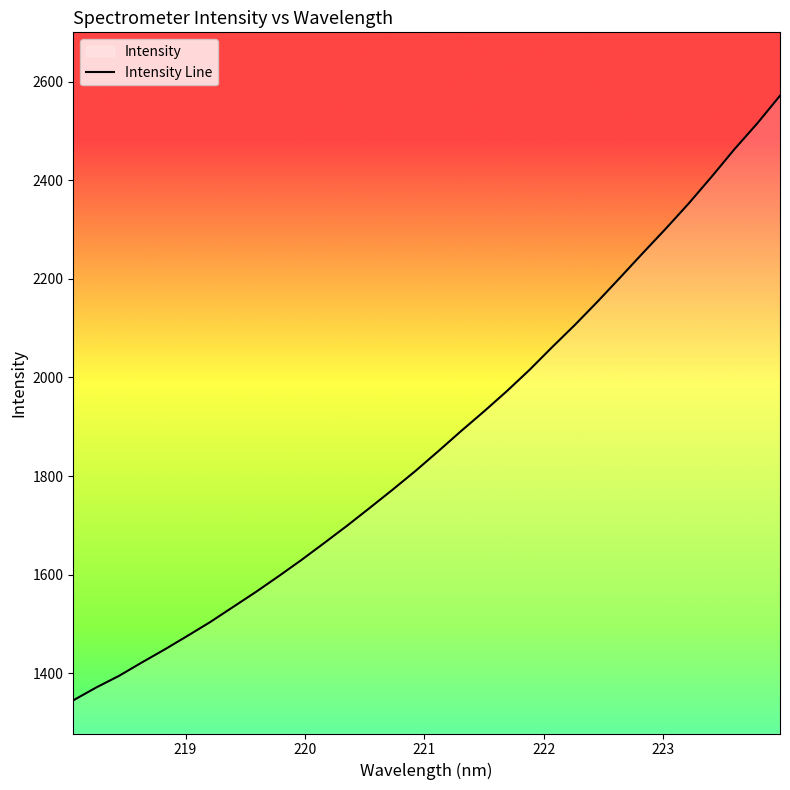

What is the difference between the maximum and minimum values?

1226.3